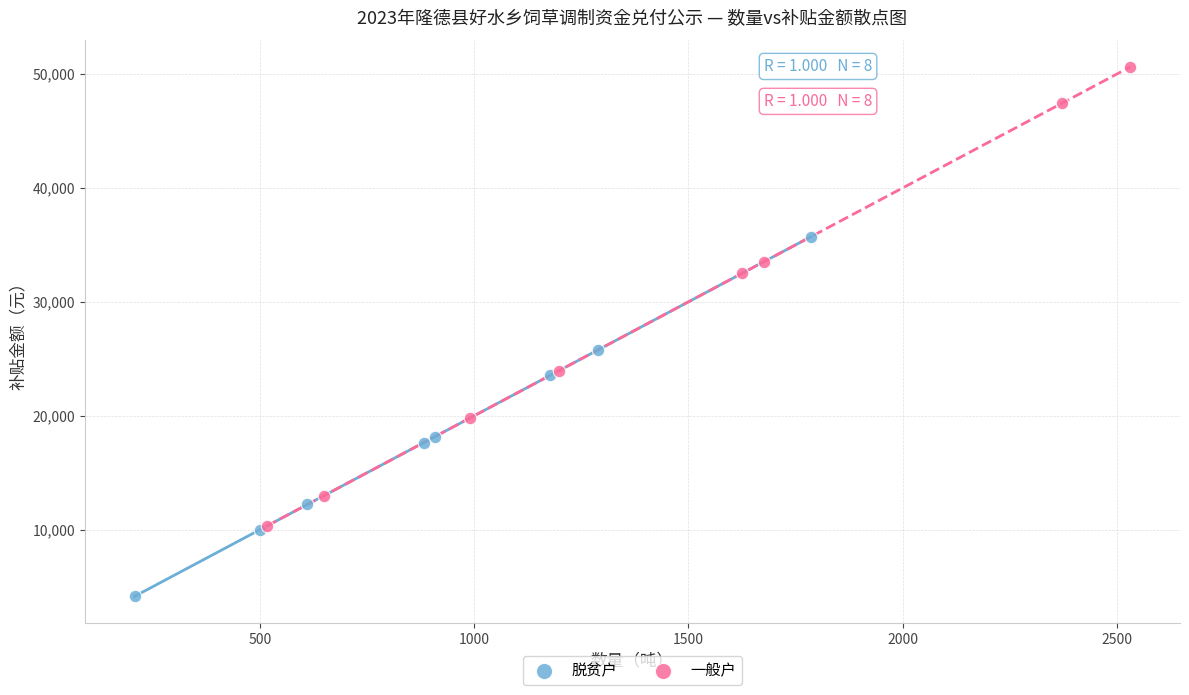

Which series reaches the maximum Y coordinate?

一般户